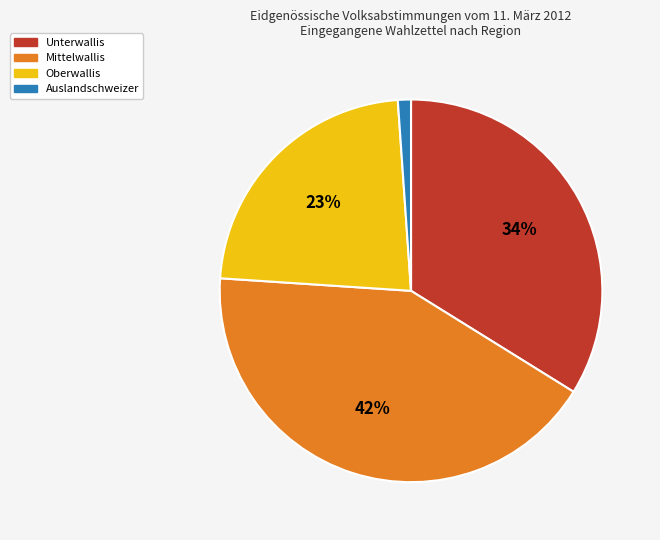

To the nearest percent, what percentage of the pie is Auslandschweizer?

1%